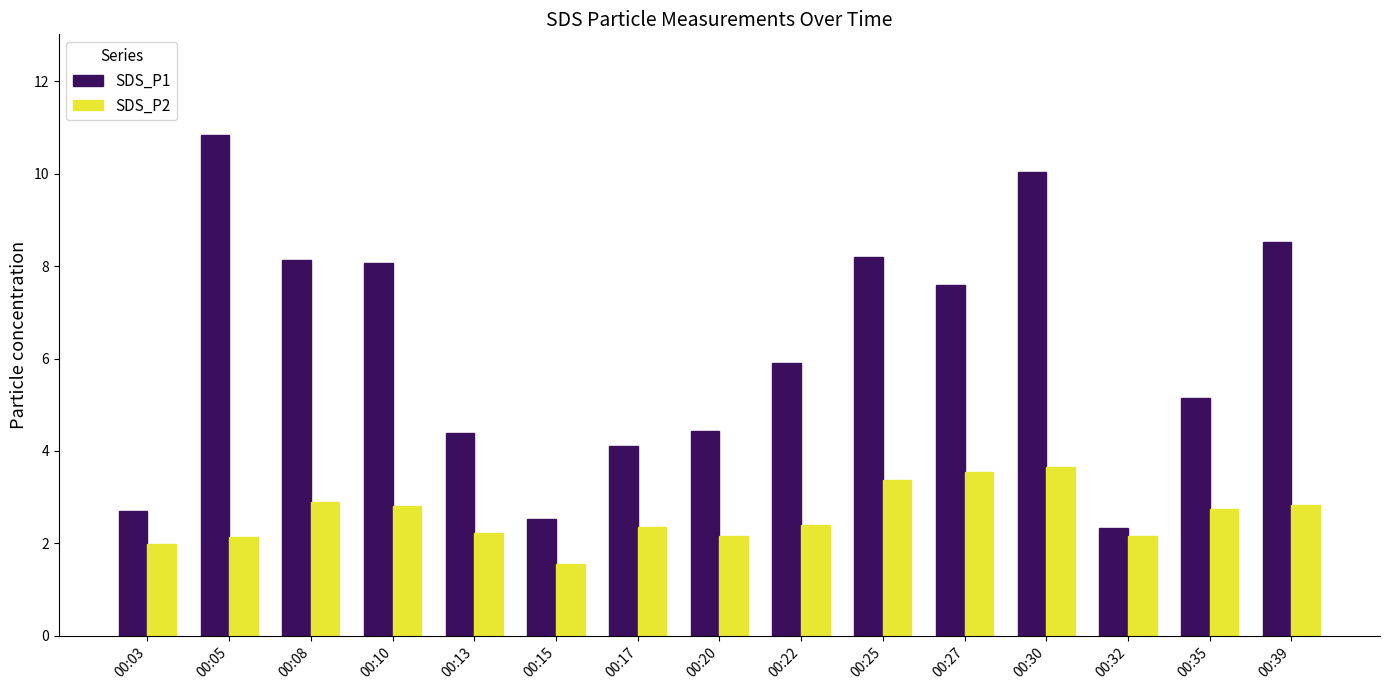

Is it true that SDS_P1 equals 1.1 at 00:13?

False